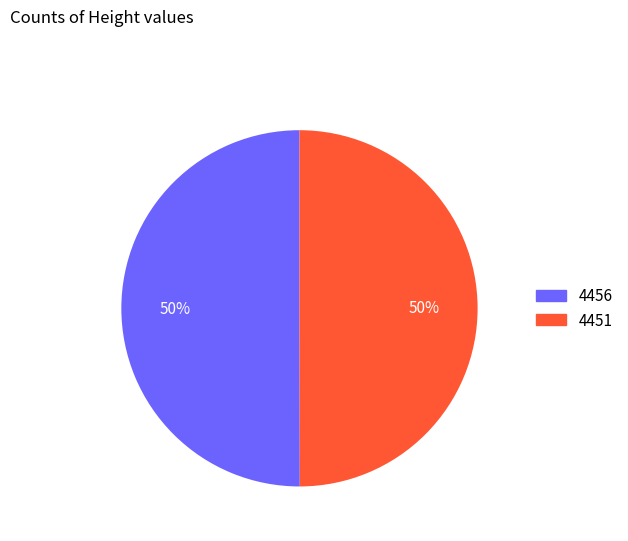

Is it true that 4456 is 43% of the pie?

False